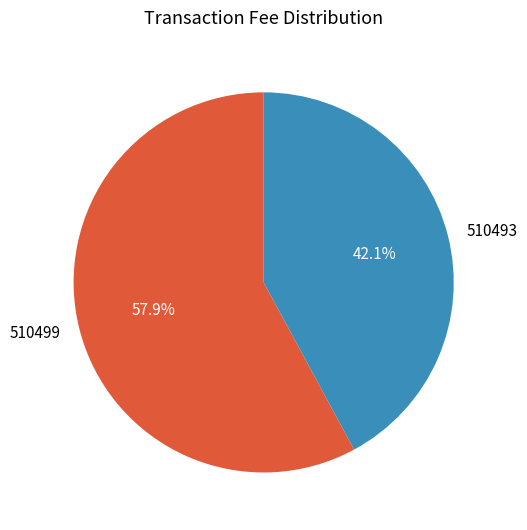

Count the number of slices in the pie.

2